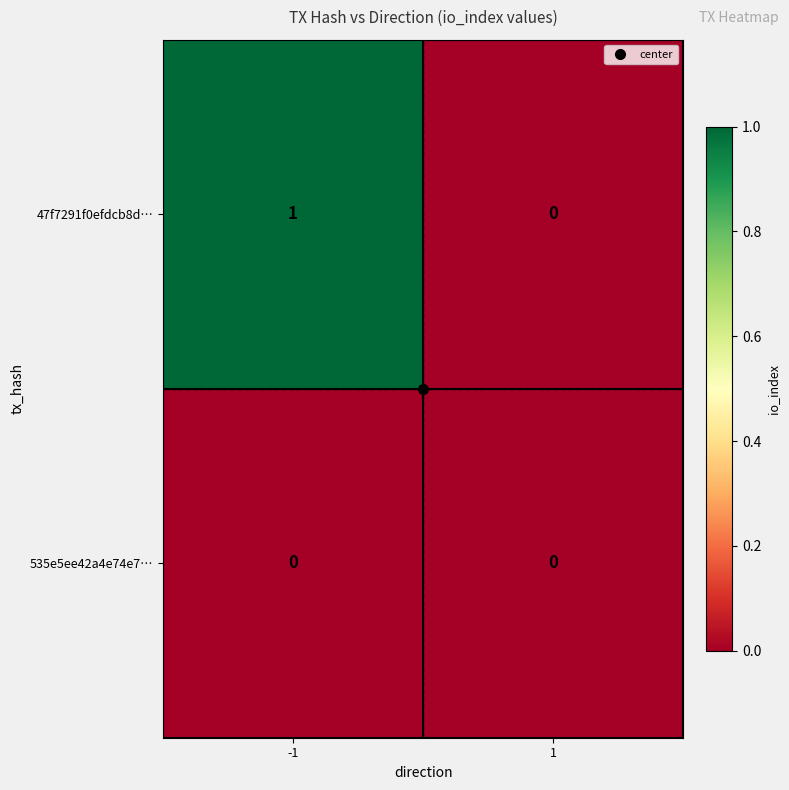

Between -1 and 1, which series saw the biggest shift?

47f7291f0efdcb8d…